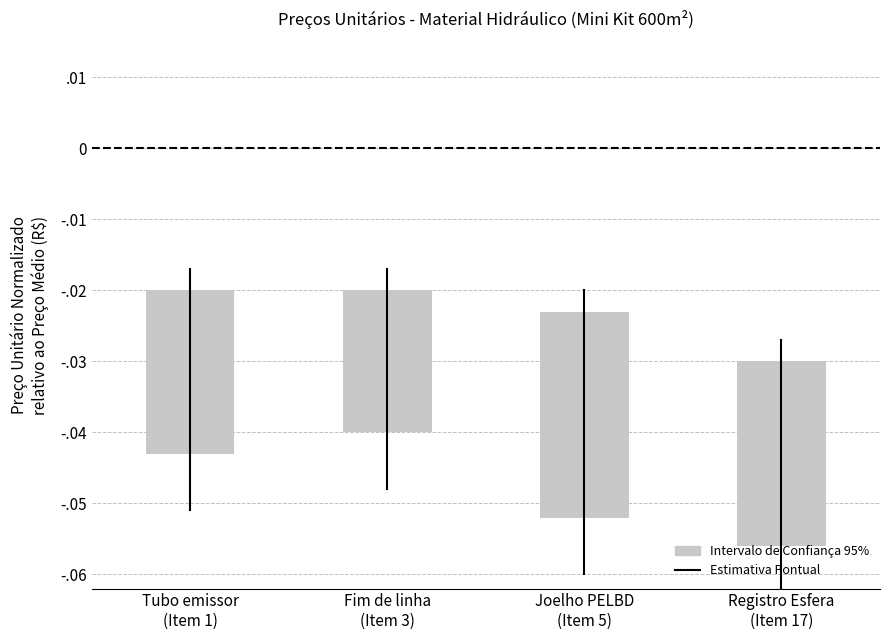

What is the sum of all values?

-0.1